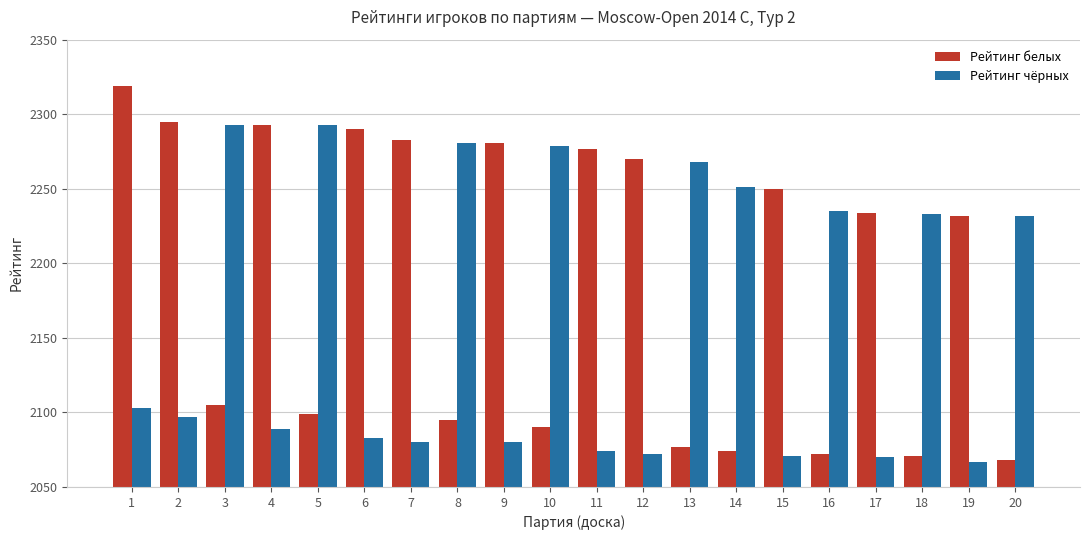

What is the difference between the Рейтинг чёрных values at 14 and 6?

168